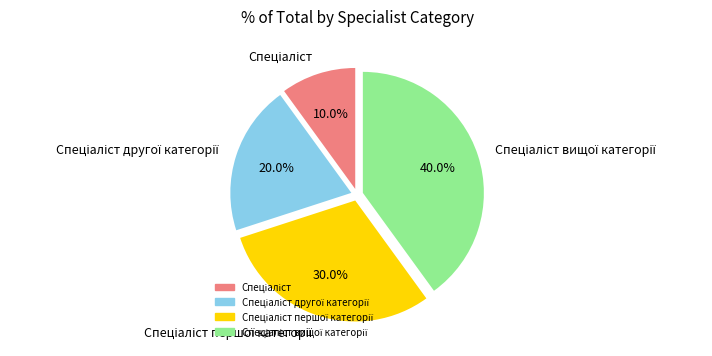

To the nearest percent, what is the difference between the largest and smallest slice percentages?

30%